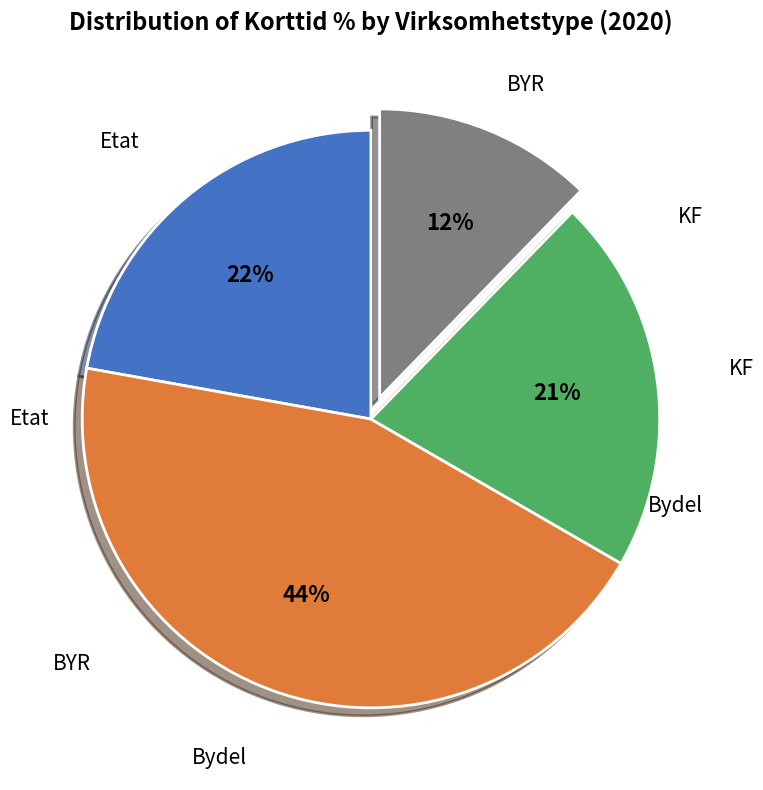

To the nearest percent, what is the difference between the Etat and KF slice percentages?

1%